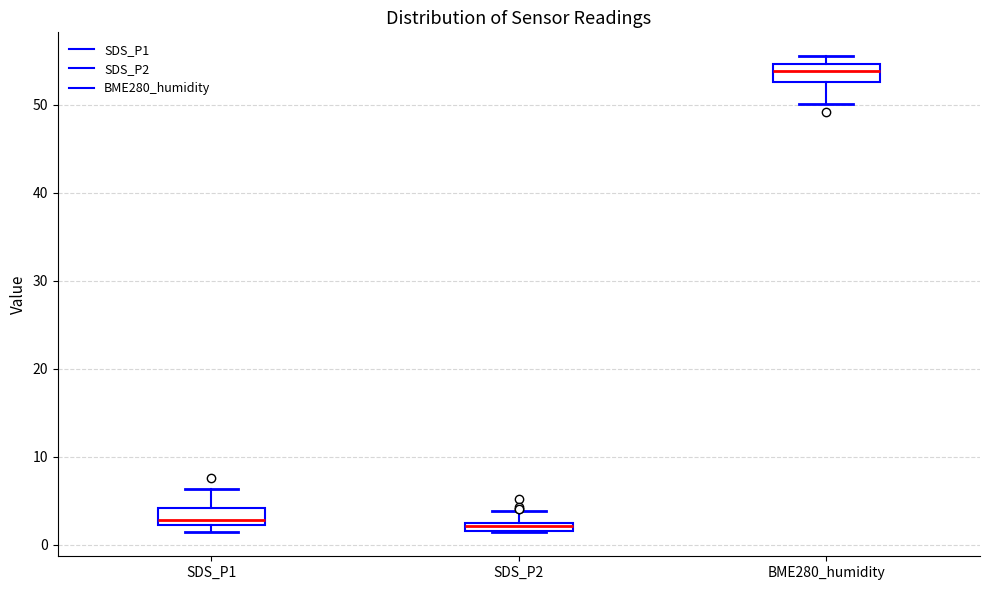

Where is the upper edge of the box for SDS_P1 on the y-axis? The values are not printed on the chart, so give them approximately, as read against the axis.

4